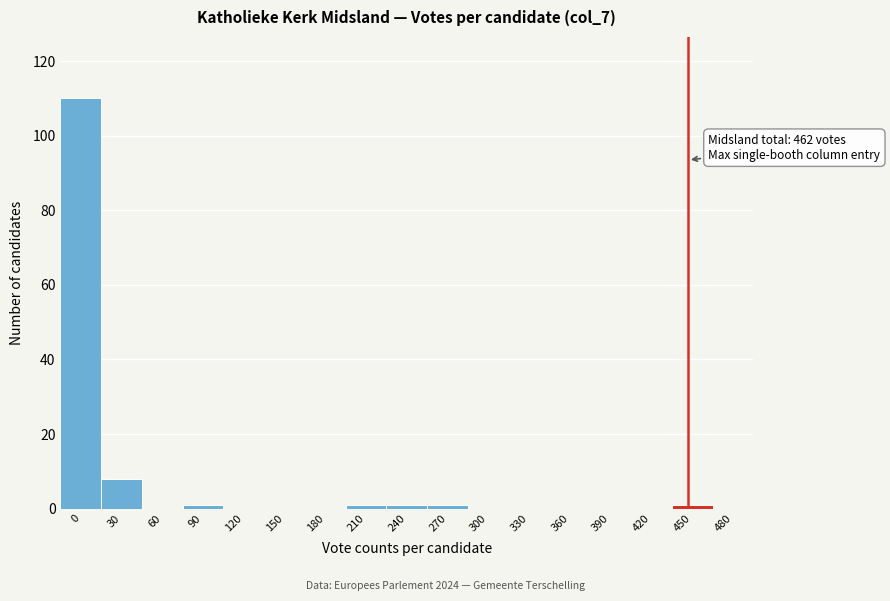

Reading left to right, transcribe all the data shown in this chart.

0=110	30=8	60=0	90=1	120=0	150=0	180=0	210=1	240=1	270=1	300=0	330=0	360=0	390=0	420=0	450=1	480=0